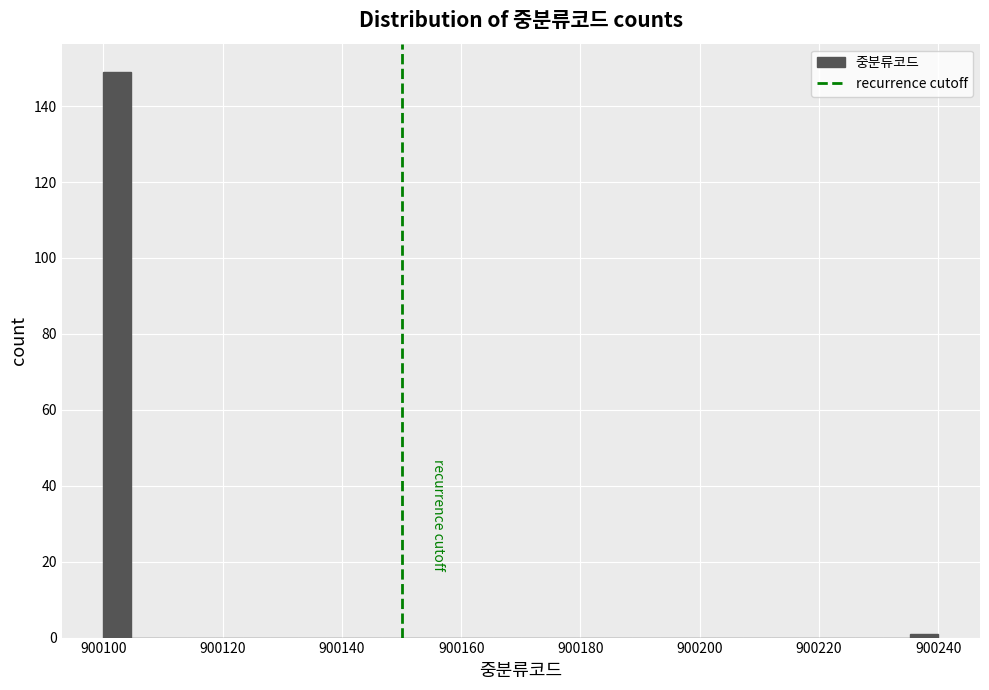

Read against the x-axis, roughly where is the centre of the tallest bar?

900102